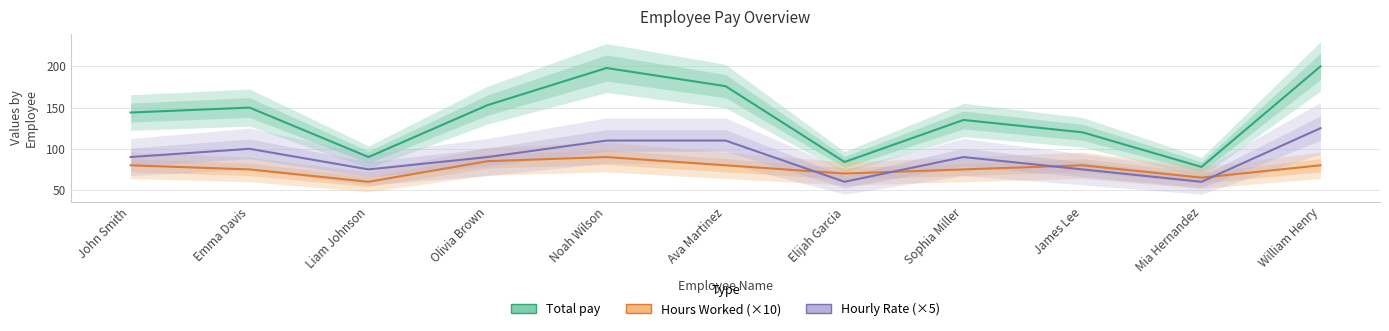

Reading left to right, transcribe all the data shown in this chart.

Total pay: 144	150	90	153	198	176	84	135	120	78	200
Hours Worked (×10): 80	75	60	85	90	80	70	75	80	65	80
Hourly Rate (×5): 90	100	75	90	110	110	60	90	75	60	125